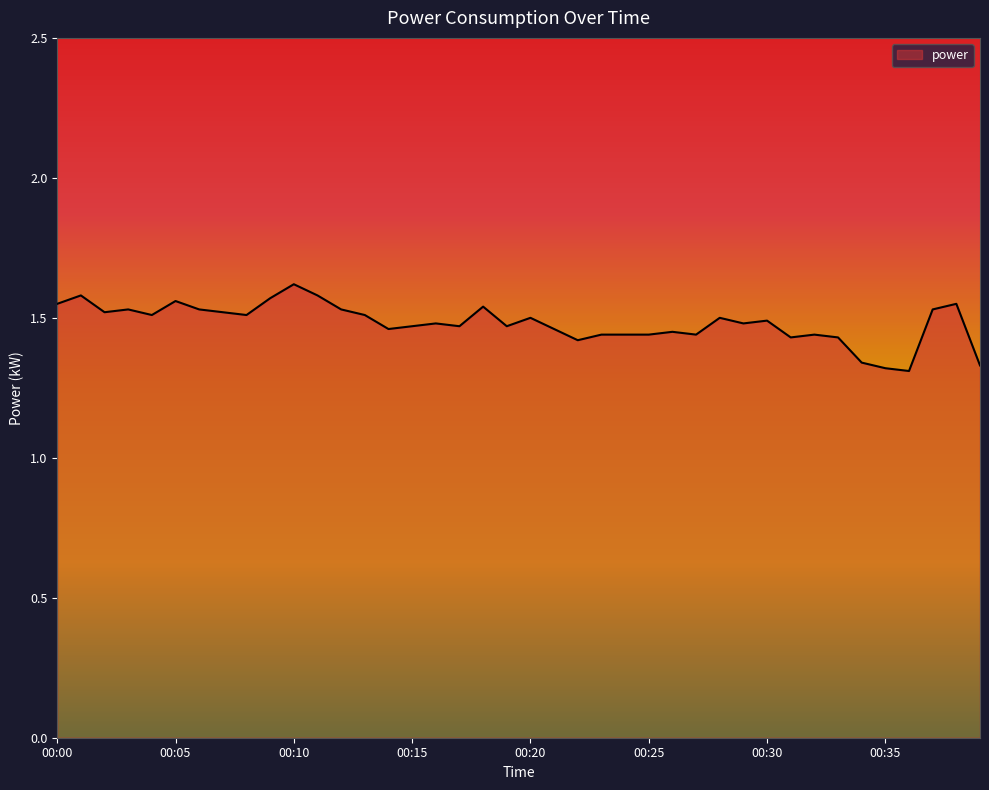

What is the difference between the maximum and minimum values?

0.3